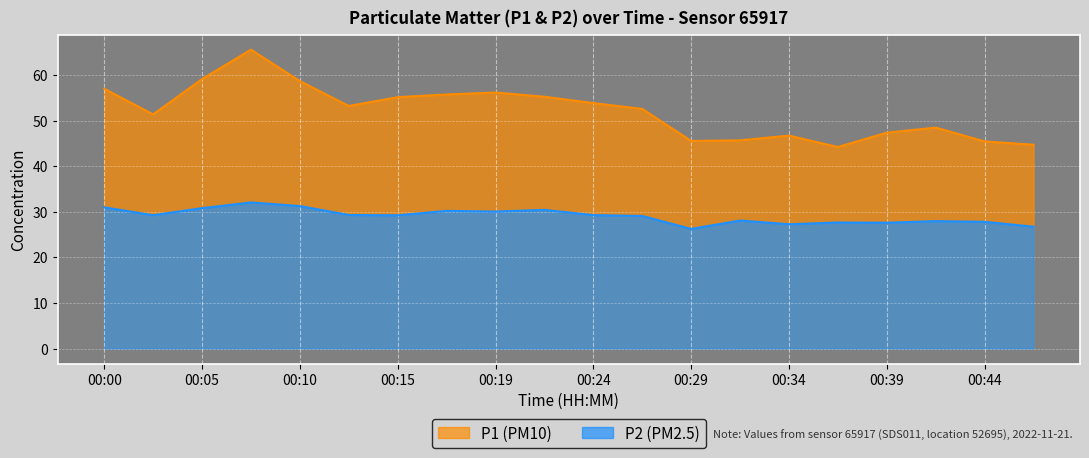

The P2 series shows 30.2 at 00:17. True or false?

True